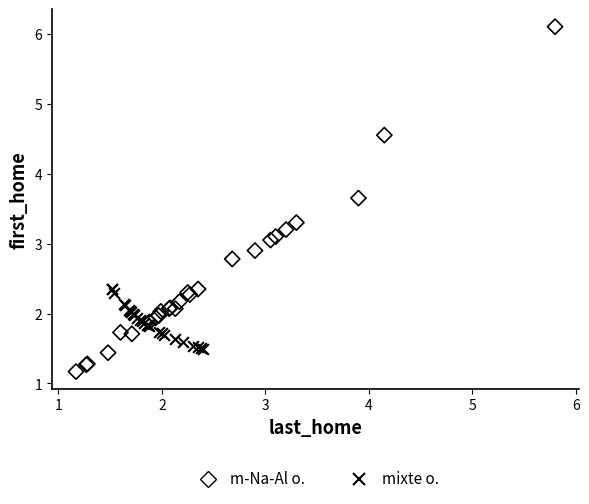

What are all the series names shown in the legend?

m-Na-Al o., mixte o.